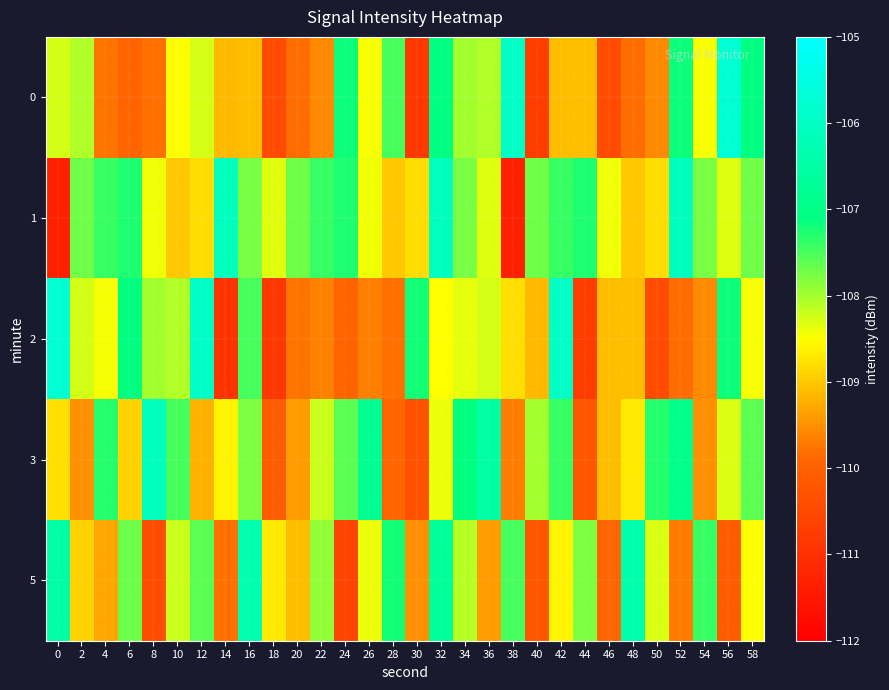

Reading right to left, list all the values displayed in this chart.

0: 58=-107.1	56=-105.7	54=-108.5	52=-107.2	50=-109.6	48=-109.8	46=-110.5	44=-109.1	42=-109.1	40=-110.8	38=-105.9	36=-108.1	34=-108.0	32=-107.1	30=-110.9	28=-107.5	26=-108.5	24=-107.2	22=-109.6	20=-109.8	18=-110.5	16=-109.1	14=-109.1	12=-108.3	10=-108.5	8=-109.8	6=-109.9	4=-109.8	2=-108.1	0=-108.3
1: 58=-107.7	56=-108.3	54=-107.8	52=-106.1	50=-108.8	48=-109.0	46=-108.4	44=-107.3	42=-107.4	40=-107.7	38=-111.3	36=-108.3	34=-107.8	32=-106.1	30=-108.8	28=-109.0	26=-108.4	24=-107.3	22=-107.4	20=-107.7	18=-108.3	16=-107.8	14=-106.1	12=-108.8	10=-109.0	8=-108.4	6=-107.3	4=-107.4	2=-107.7	0=-111.3
2: 58=-108.5	56=-107.2	54=-109.6	52=-109.8	50=-110.5	48=-109.1	46=-109.1	44=-110.8	42=-106.0	40=-109.1	38=-108.8	36=-108.3	34=-108.4	32=-108.5	30=-107.2	28=-109.8	26=-109.7	24=-109.9	22=-109.6	20=-109.8	18=-110.9	16=-107.5	14=-110.9	12=-105.9	10=-108.1	8=-108.0	6=-107.1	4=-108.5	2=-108.3	0=-105.7
3: 58=-107.6	56=-108.3	54=-109.5	52=-106.9	50=-107.3	48=-108.7	46=-109.1	44=-110.2	42=-107.4	40=-108.0	38=-109.7	36=-106.5	34=-107.1	32=-108.4	30=-110.3	28=-109.9	26=-106.8	24=-107.6	22=-108.2	20=-109.4	18=-110.1	16=-107.8	14=-108.6	12=-109.2	10=-107.5	8=-106.1	6=-108.9	4=-107.3	2=-109.5	0=-108.8
5: 58=-108.5	56=-110.1	54=-107.4	52=-109.7	50=-108.3	48=-106.4	46=-109.9	44=-107.8	42=-108.6	40=-110.2	38=-107.5	36=-109.4	34=-108.1	32=-106.7	30=-109.5	28=-107.2	26=-108.4	24=-110.6	22=-107.9	20=-109.1	18=-108.7	16=-106.3	14=-109.8	12=-107.6	10=-108.2	8=-110.4	6=-107.7	4=-109.3	2=-108.9	0=-106.5